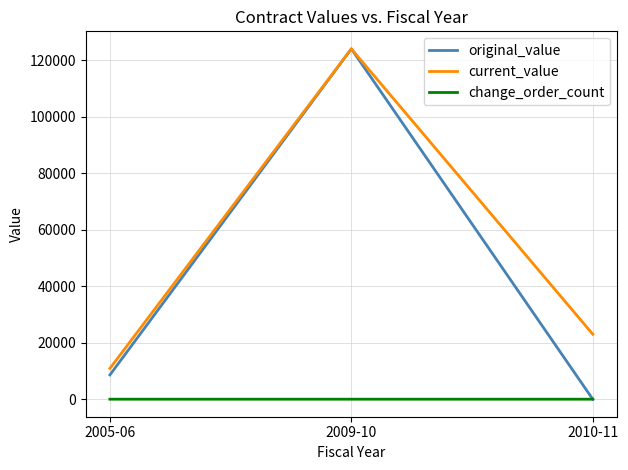

Which series has the widest spread of values?

original_value